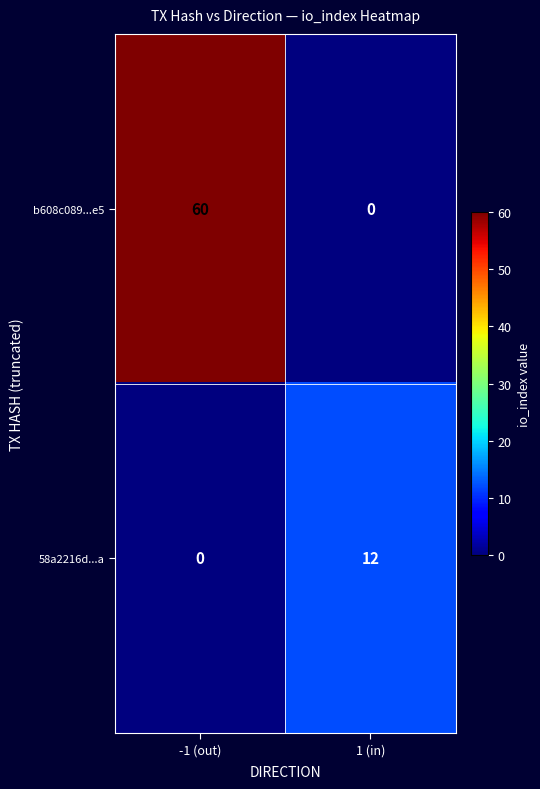

Reading left to right, list all the values displayed in this chart.

b608c089...e5: -1 (out)=60	1 (in)=0
58a2216d...a: -1 (out)=0	1 (in)=12